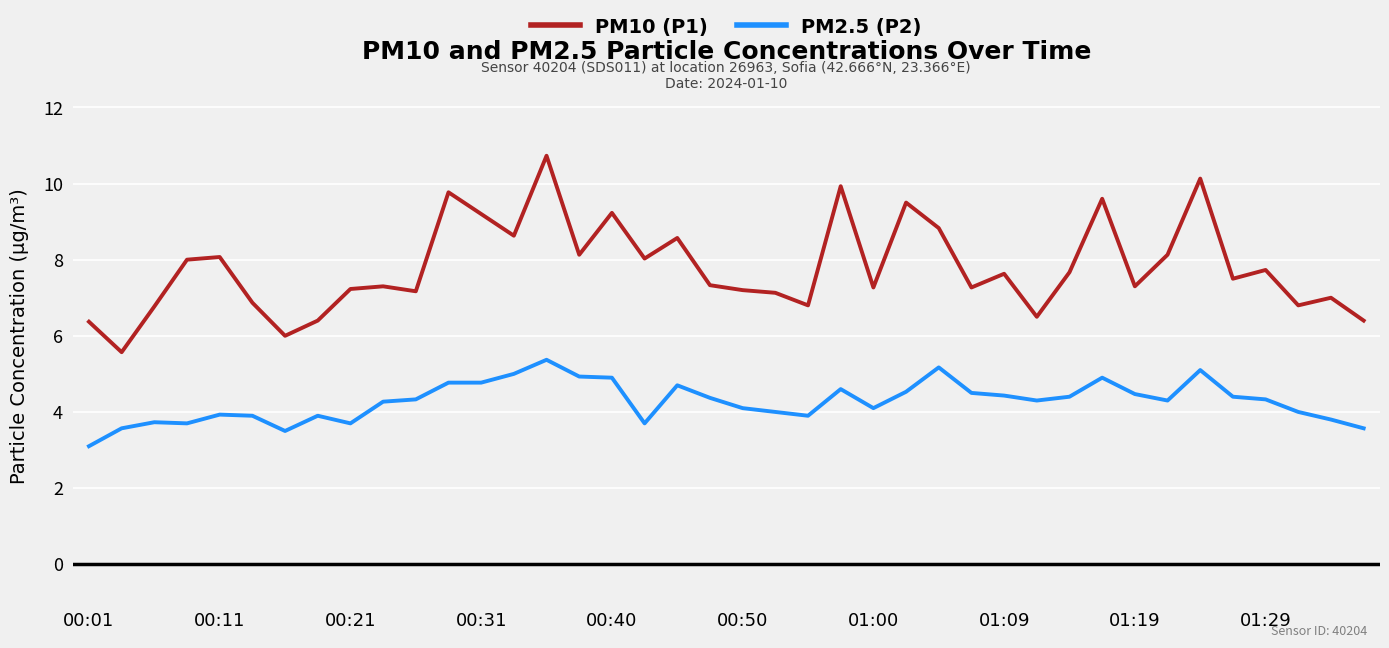

Which series has the largest range (max minus min)?

PM10 (P1)